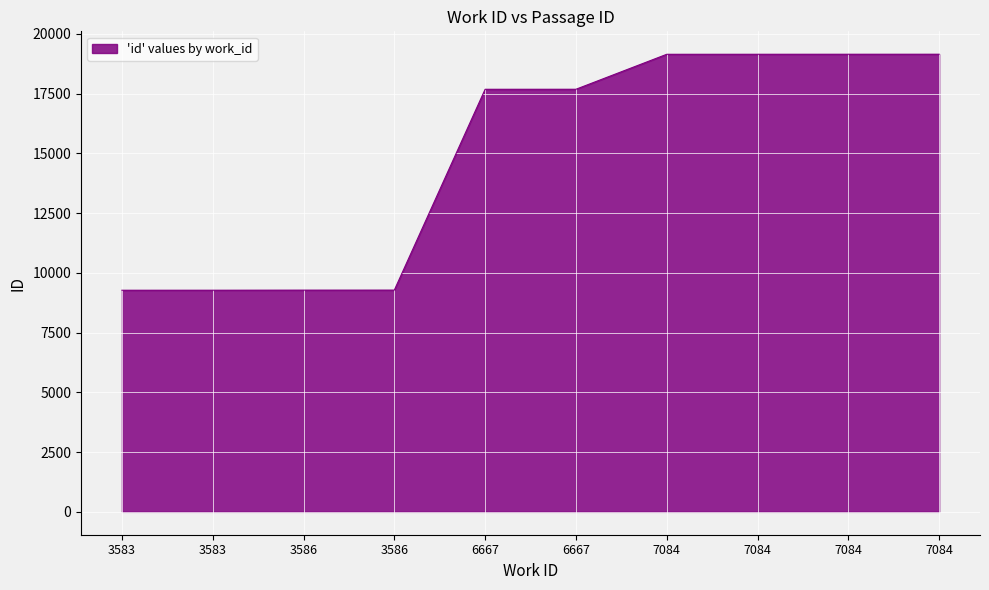

At which category does the chart reach its minimum across all series?

3583